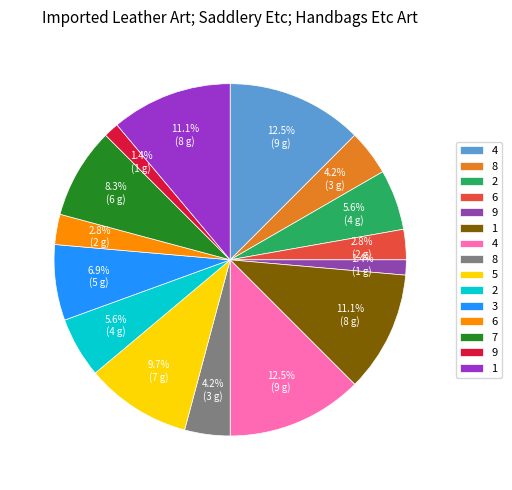

How many slices are in this pie chart?

15